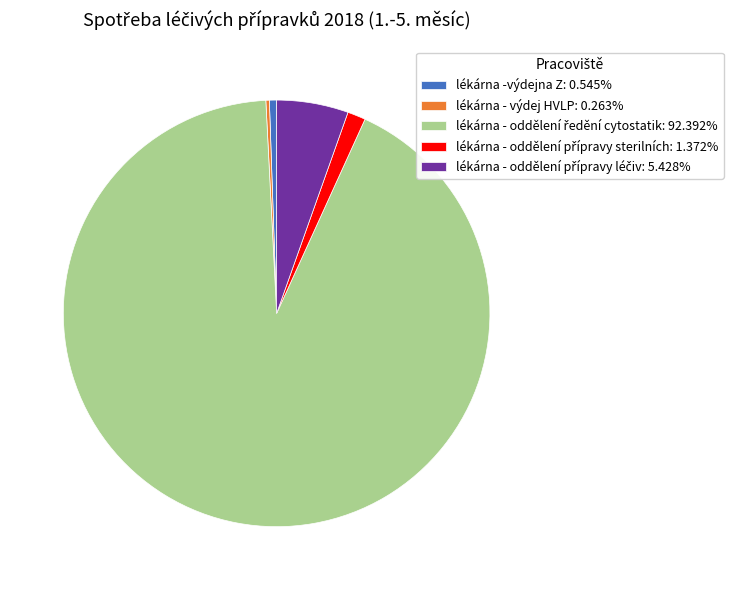

Does lékárna -výdejna Z: 0.545% account for over 50% of the chart?

No